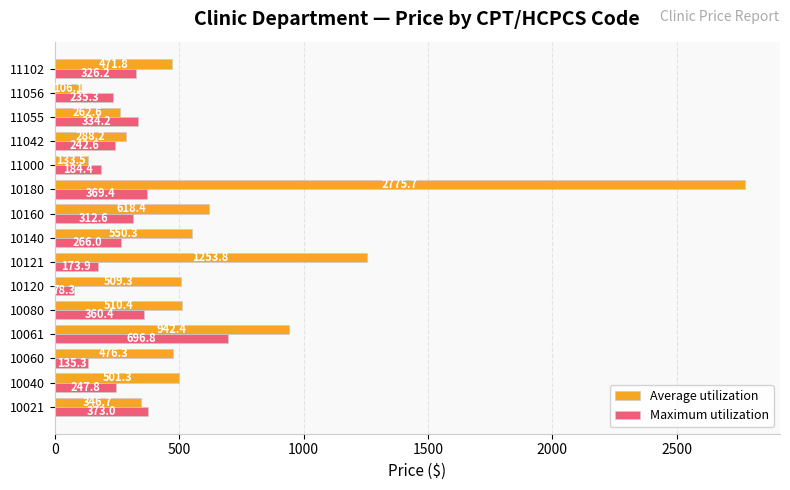

Which category has the lowest value in the Maximum utilization series?

10120